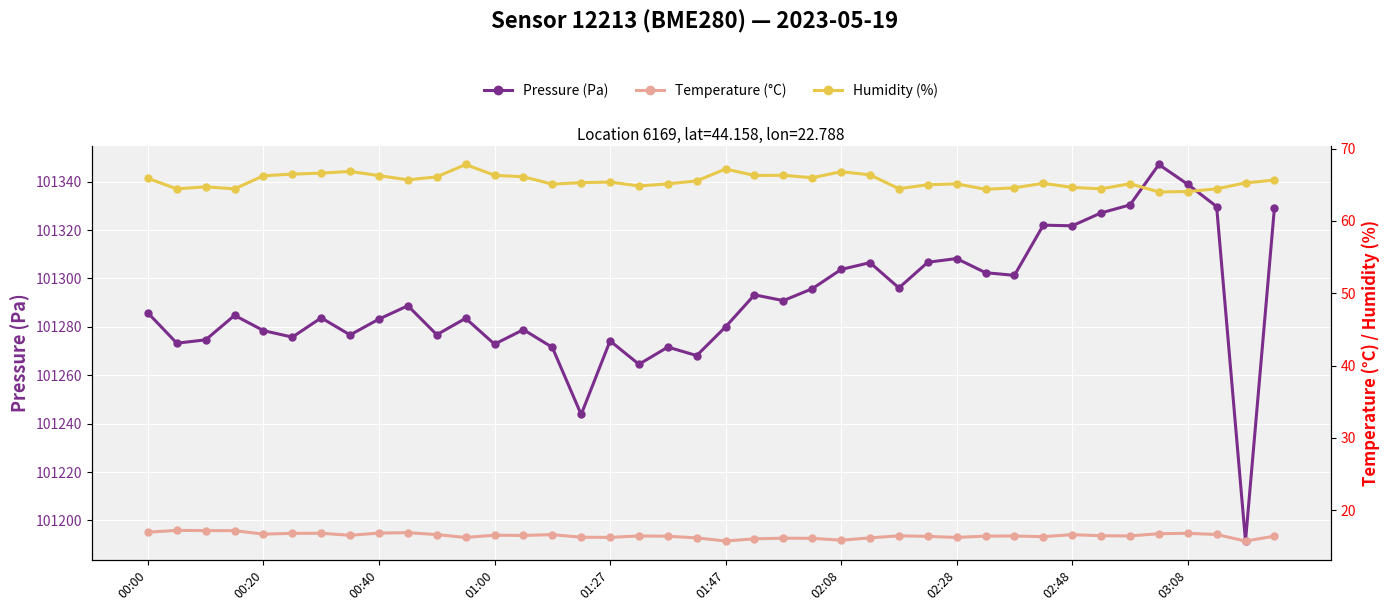

What is the highest value of the Pressure (Pa) series?

101347.1